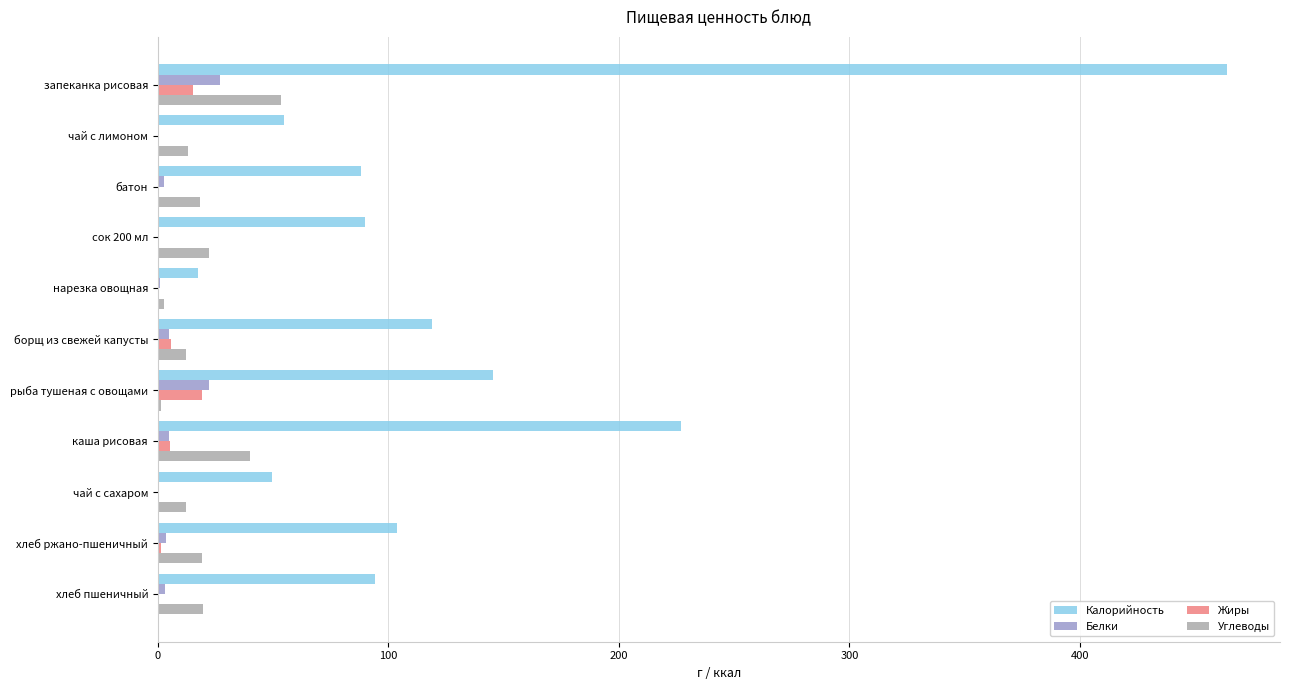

What is the approximate value of Калорийность at сок 200 мл?

90.0